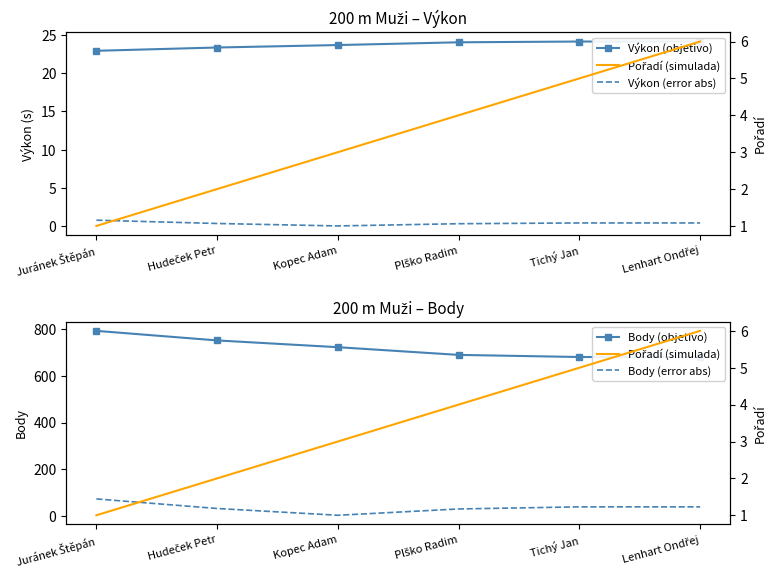

True or false: Pořadí (simulada) has a value of 1.0 at Juránek Štěpán.

True